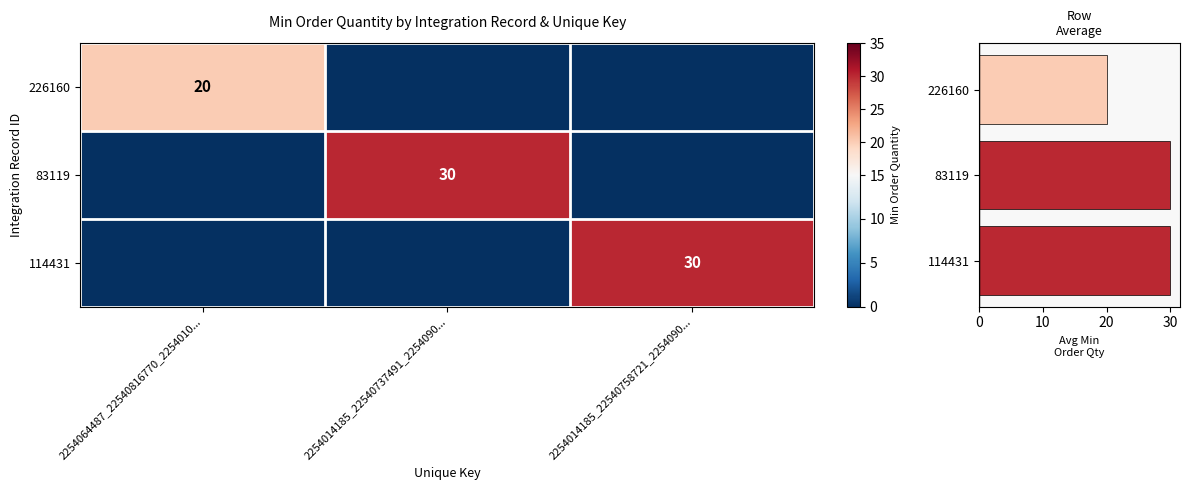

At which label does 114431 reach its minimum?

2254064487_22540816770_2254010...